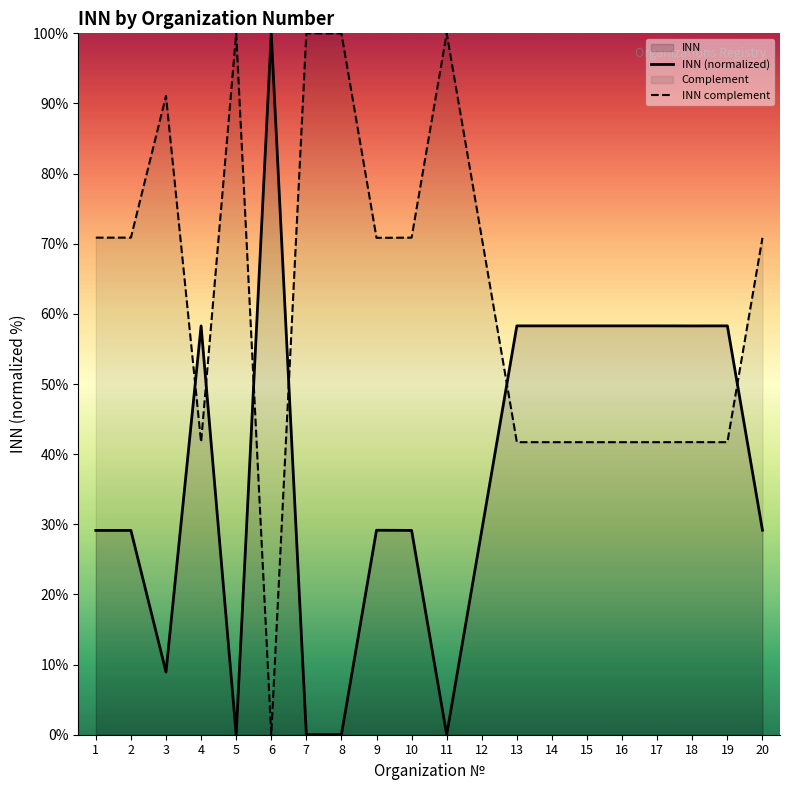

Reading left to right, extract all data points from this chart.

INN (normalized): 1=29.1	2=29.1	3=8.9	4=58.3	5=0.0	6=100.0	7=0.0	8=0.0	9=29.2	10=29.1	11=0.0	12=29.1	13=58.3	14=58.3	15=58.3	16=58.3	17=58.3	18=58.3	19=58.3	20=29.2
INN complement: 1=70.9	2=70.9	3=91.1	4=41.7	5=100.0	6=0.0	7=100.0	8=100.0	9=70.8	10=70.9	11=100.0	12=70.9	13=41.7	14=41.7	15=41.7	16=41.7	17=41.7	18=41.7	19=41.7	20=70.8